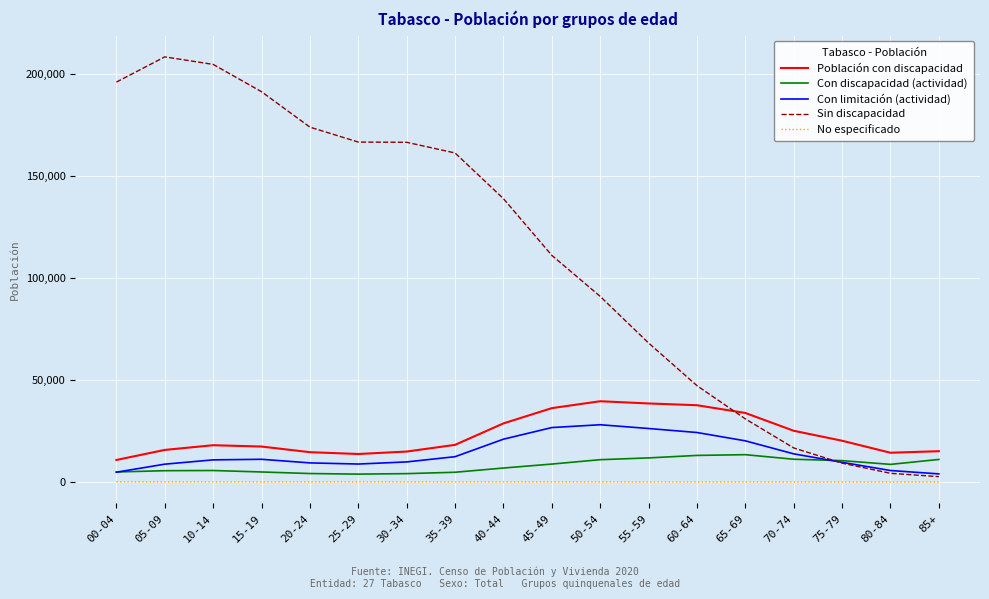

Is the value of Con limitación (actividad) at 15-19 greater than the value of No especificado at 85+?

Yes